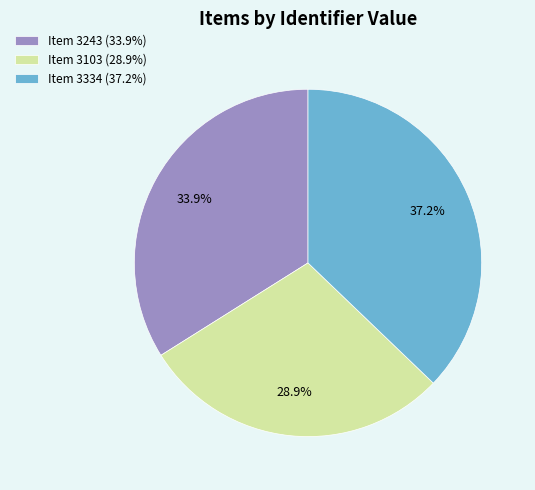

Is it true that Item 3243 is 34% of the pie?

True